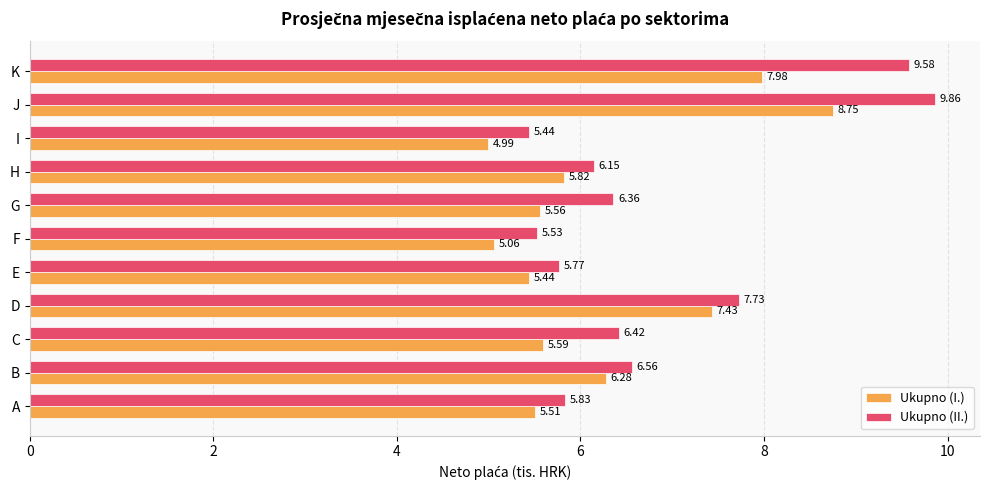

What is the difference between the Ukupno (I.) values at H and E?

0.4